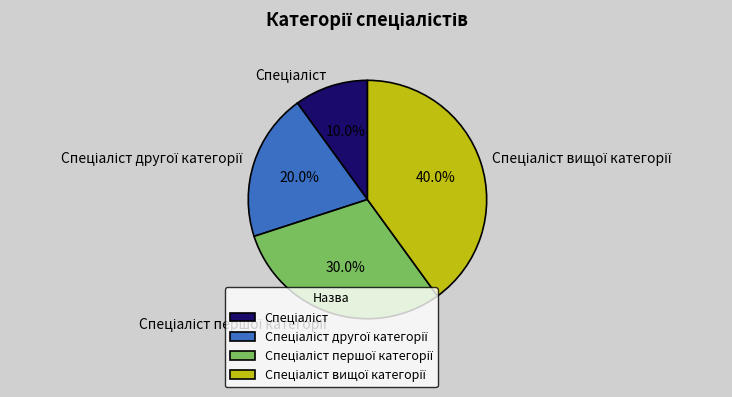

Is there a majority slice in this chart?

No